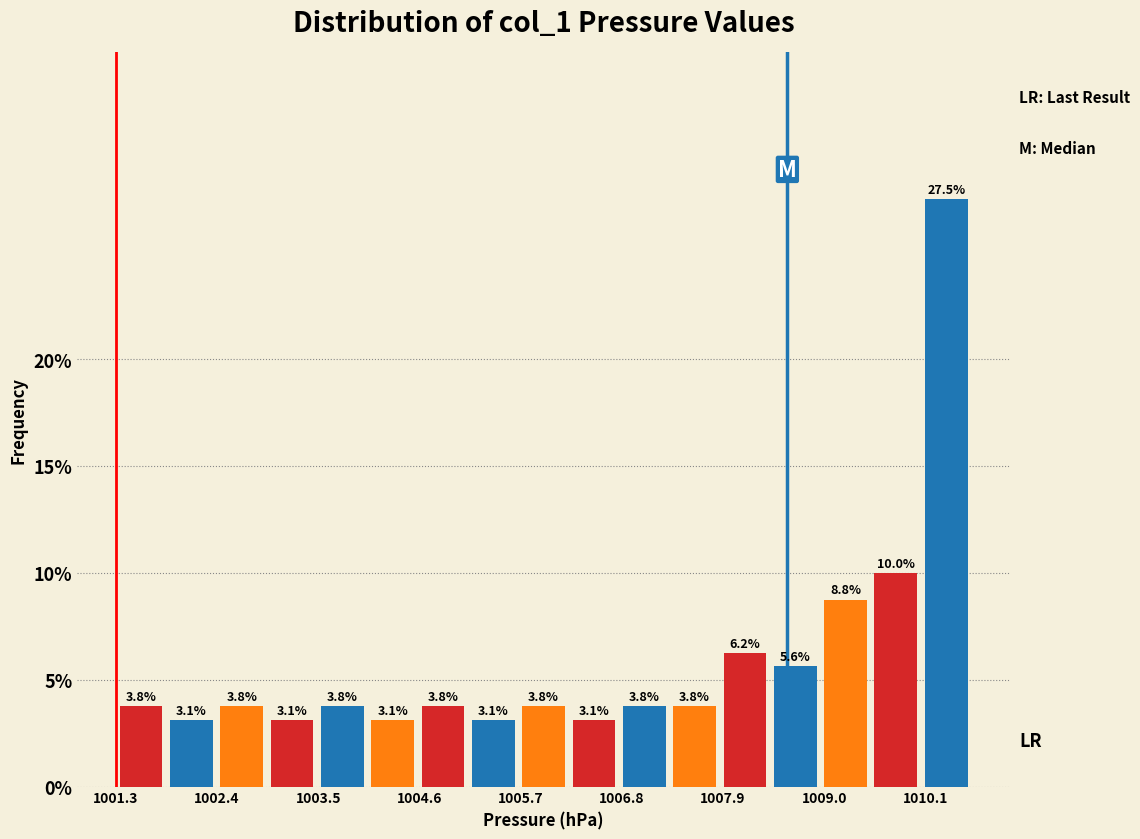

Read against the x-axis, roughly where is the centre of the tallest bar?

1010.4